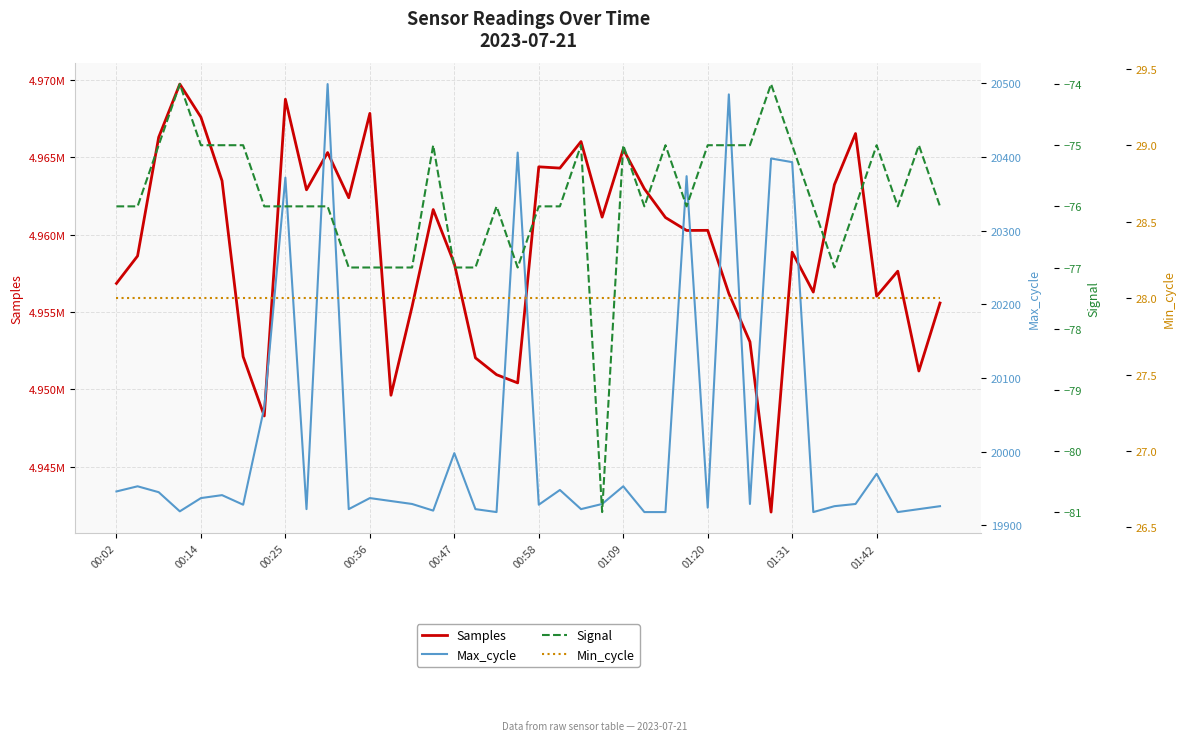

Does the chart display data point markers on the line(s)?

No